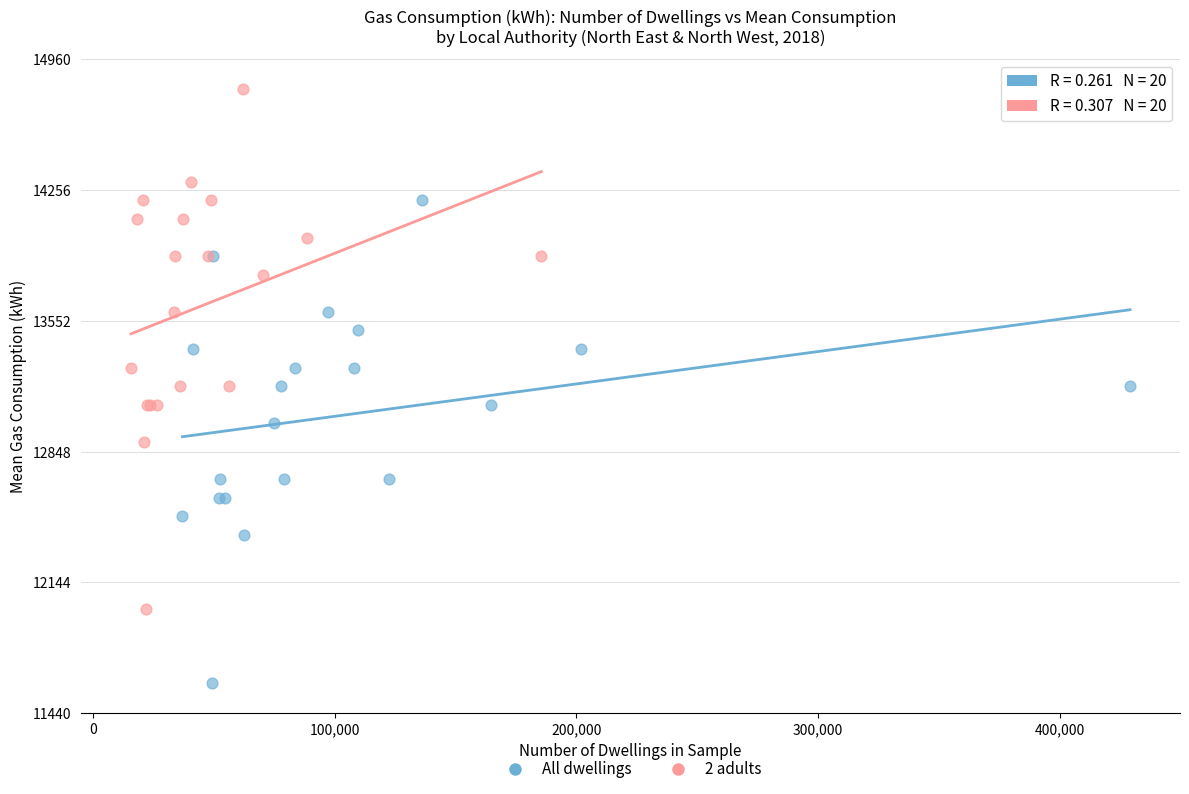

Which series reaches the maximum Y coordinate?

2 adults